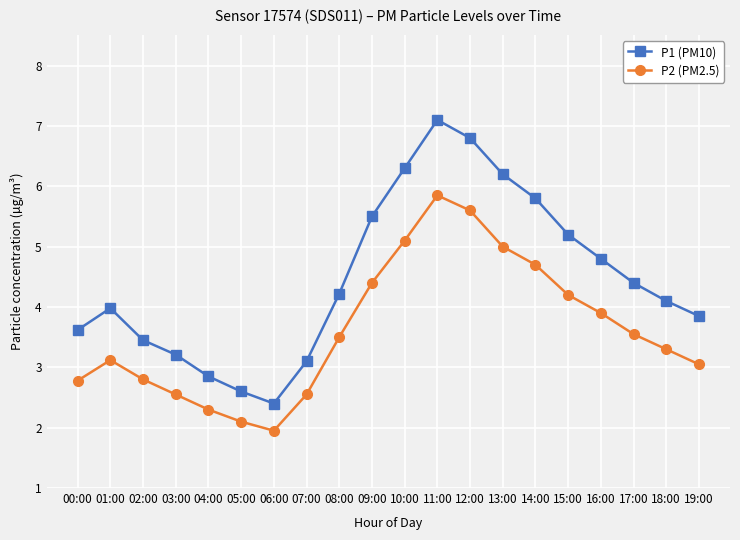

True or false: P2 (PM2.5) and P1 (PM10) cross at least once.

False